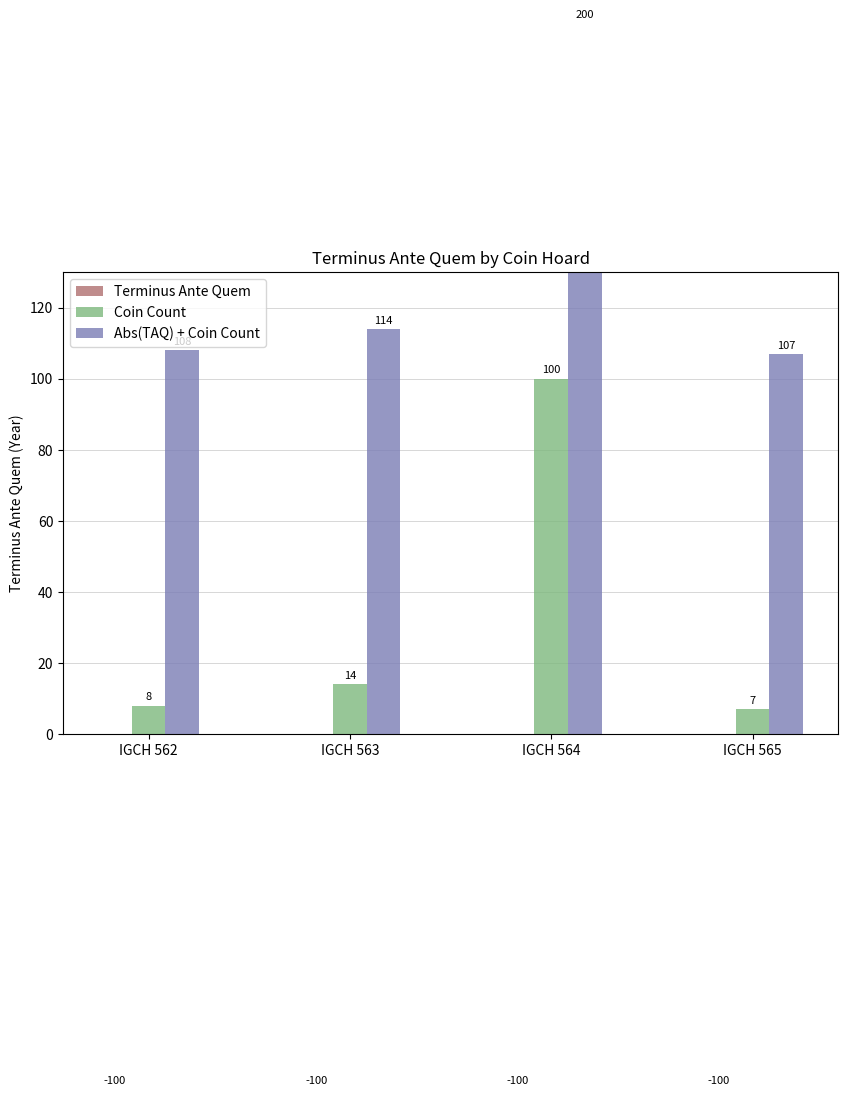

What is the value of the Coin Count bar at the 3rd from the left?

100